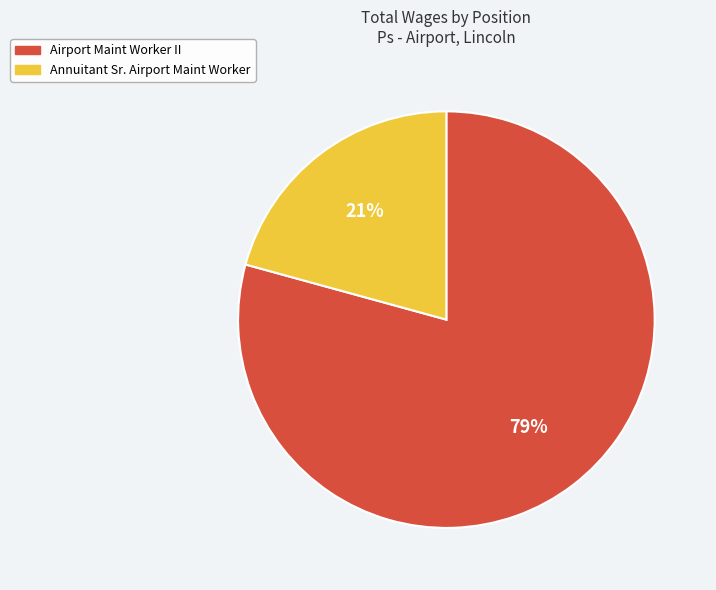

Do Airport Maint Worker II and Annuitant Sr. Airport Maint Worker together represent more than half of the pie?

Yes